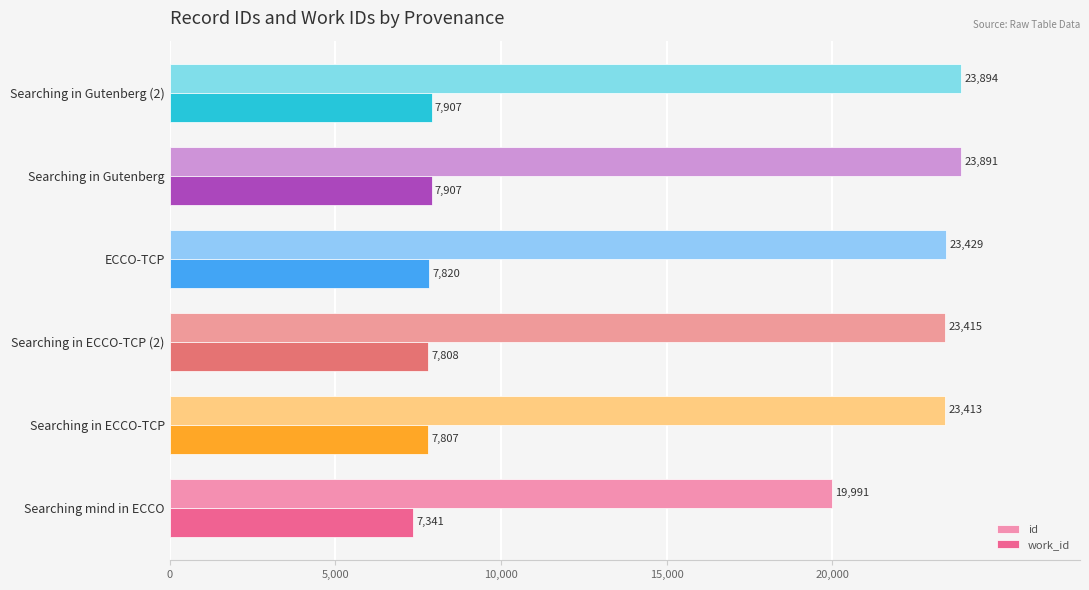

The id series shows 31781 at ECCO-TCP. True or false?

False